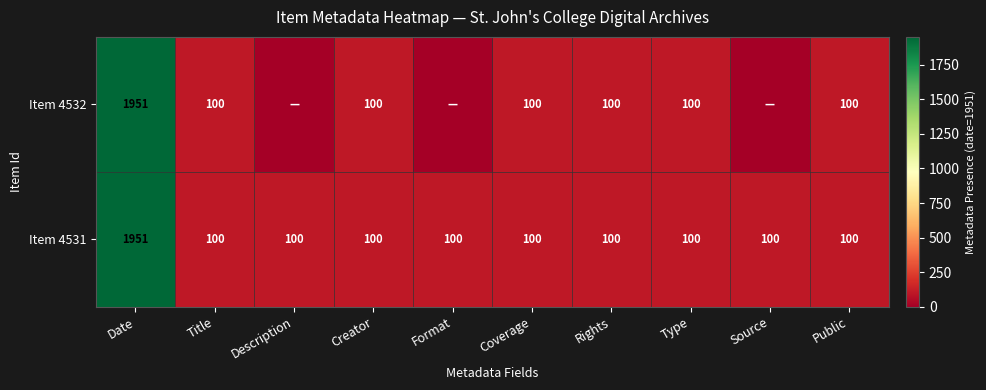

At which category is the sum across all series the highest?

Date